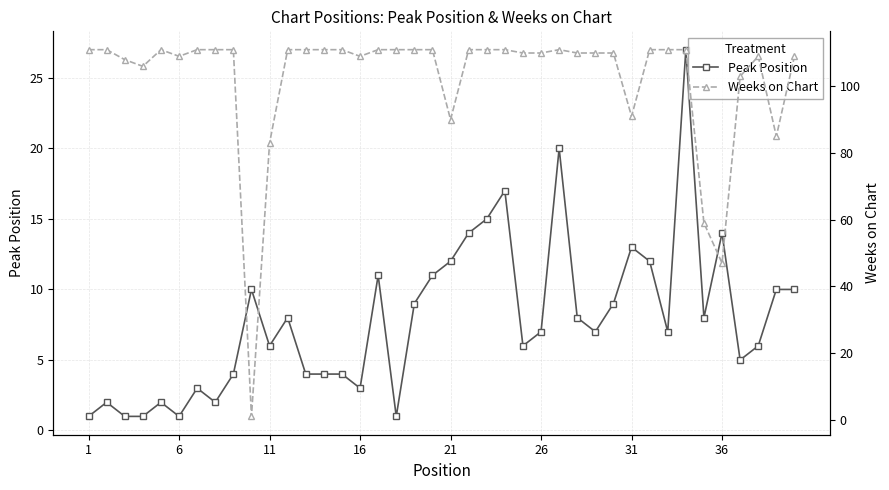

Which series ends up on top after the final intersection of Peak Position and Weeks on Chart?

Weeks on Chart